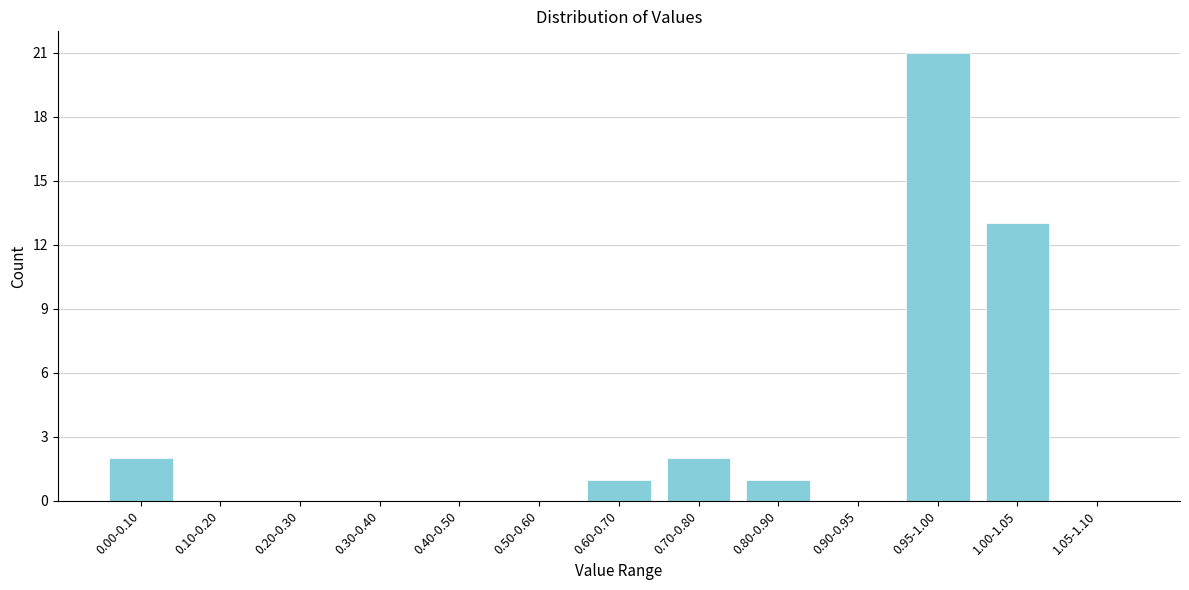

Reading left to right, transcribe all the data shown in this chart.

0.00-0.10=2	0.10-0.20=0	0.20-0.30=0	0.30-0.40=0	0.40-0.50=0	0.50-0.60=0	0.60-0.70=1	0.70-0.80=2	0.80-0.90=1	0.90-0.95=0	0.95-1.00=21	1.00-1.05=13	1.05-1.10=0